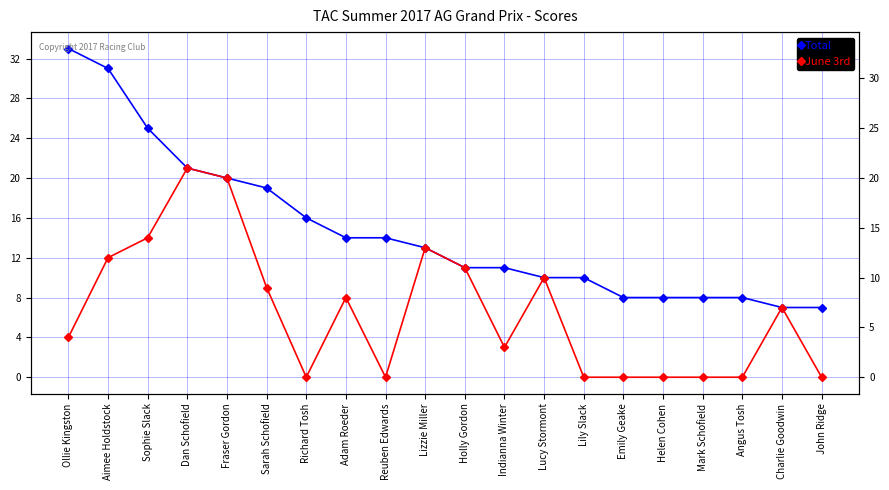

What is the difference between the highest and lowest values at Ollie Kingston?

29